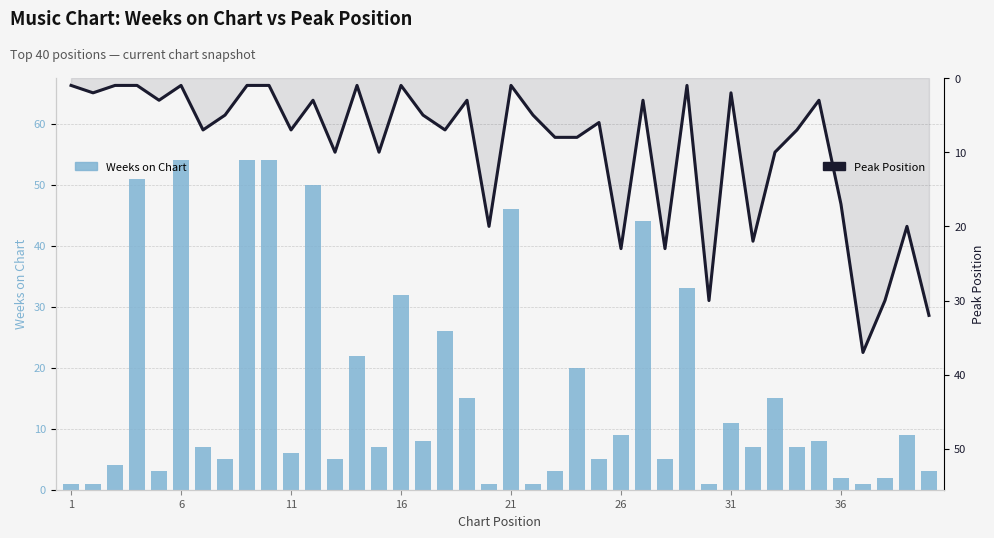

Is the value of Peak Position at 18 greater than the value of Weeks on Chart at 16?

No